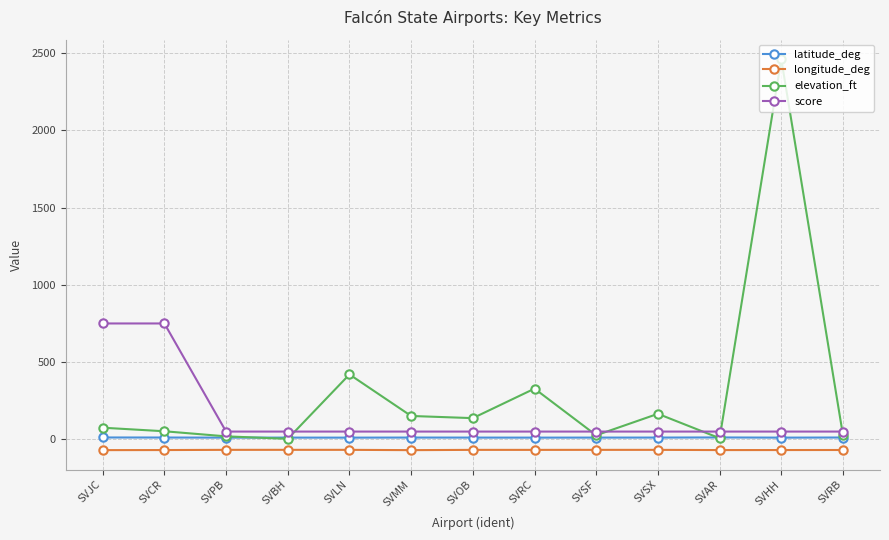

Which series has the largest range (max minus min)?

elevation_ft